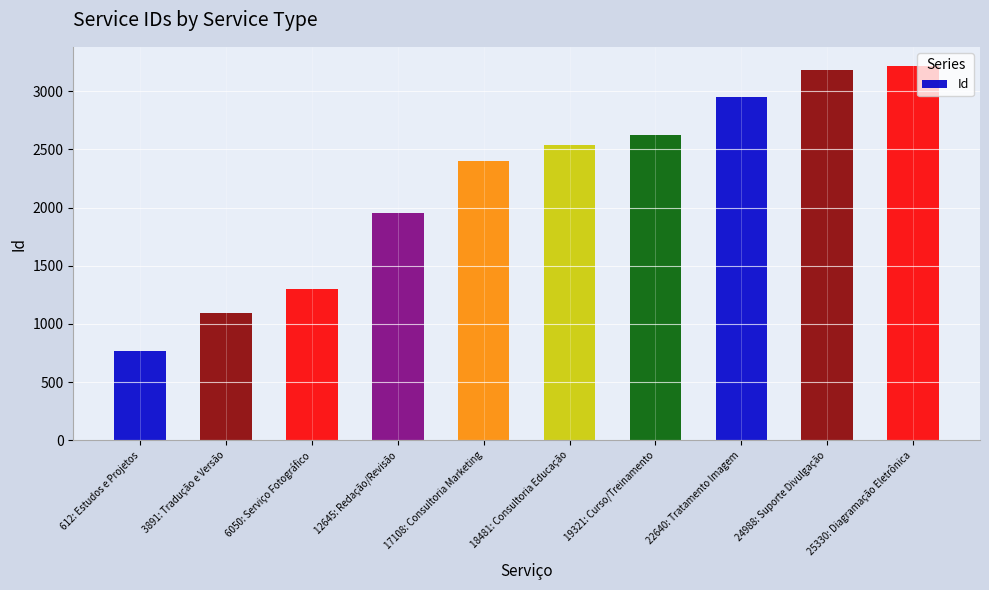

What is the approximate value at 17108: Consultoria Marketing, to the nearest 100?

2400